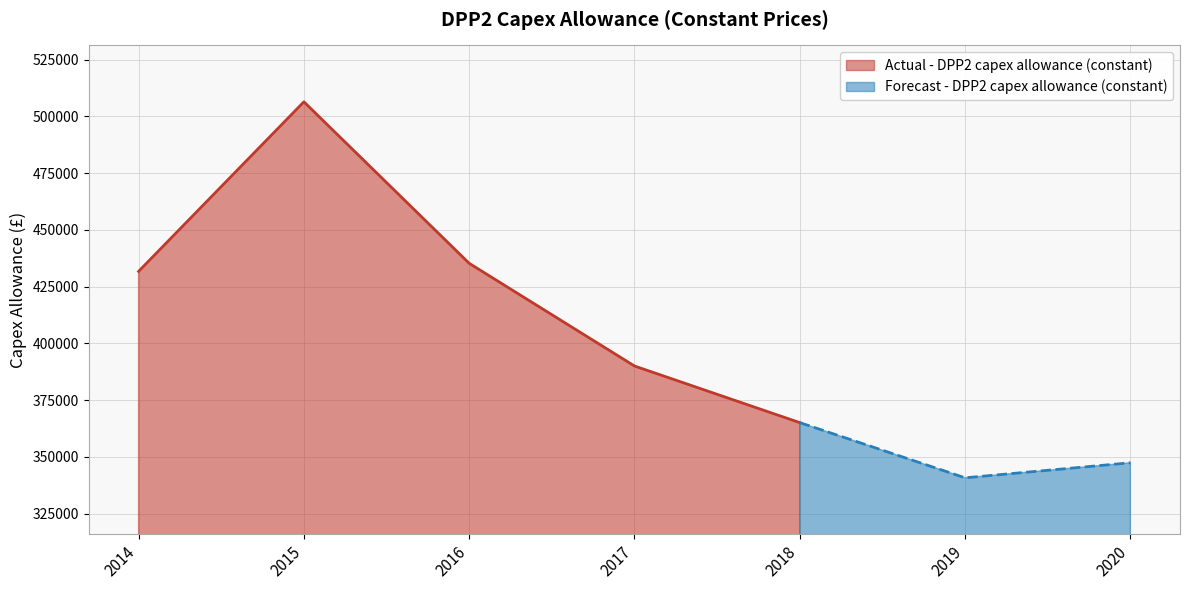

How many data points are less than 431765?

2